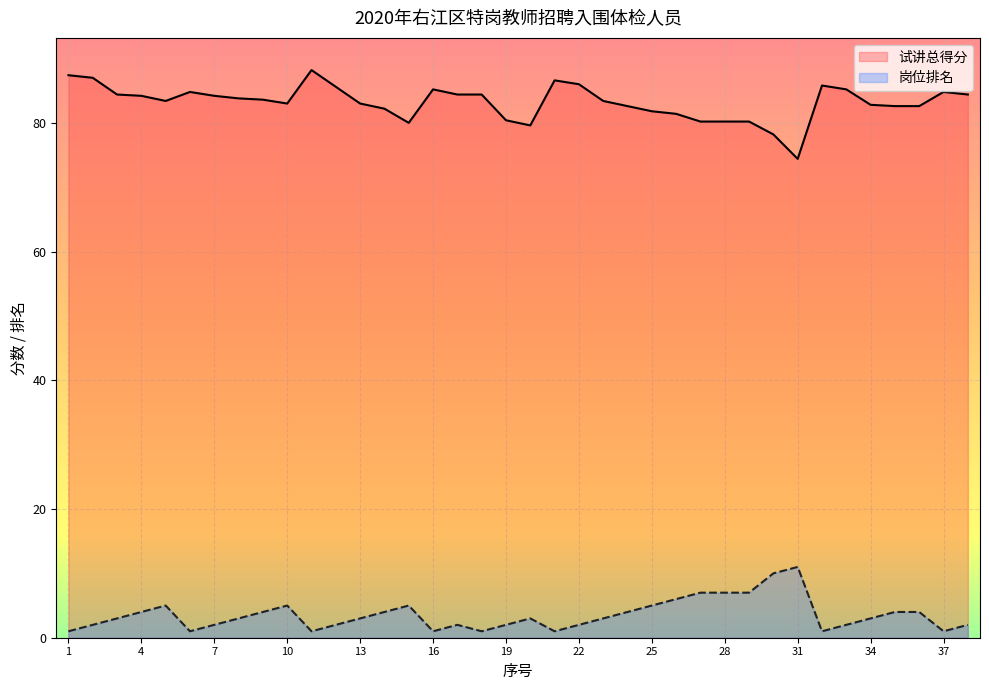

Reading right to left, list all the values displayed in this chart.

试讲总得分: 84.4	84.8	82.6	82.6	82.8	85.2	85.8	74.4	78.2	80.2	80.2	80.2	81.4	81.8	82.6	83.4	86.0	86.6	79.6	80.4	84.4	84.4	85.2	80.0	82.2	83.0	85.6	88.2	83.0	83.6	83.8	84.2	84.8	83.4	84.2	84.4	87.0	87.4
岗位排名: 2.0	1.0	4.0	4.0	3.0	2.0	1.0	11.0	10.0	7.0	7.0	7.0	6.0	5.0	4.0	3.0	2.0	1.0	3.0	2.0	1.0	2.0	1.0	5.0	4.0	3.0	2.0	1.0	5.0	4.0	3.0	2.0	1.0	5.0	4.0	3.0	2.0	1.0